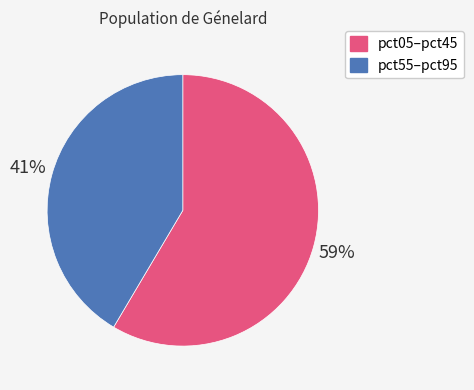

Is there a majority slice in this chart?

Yes